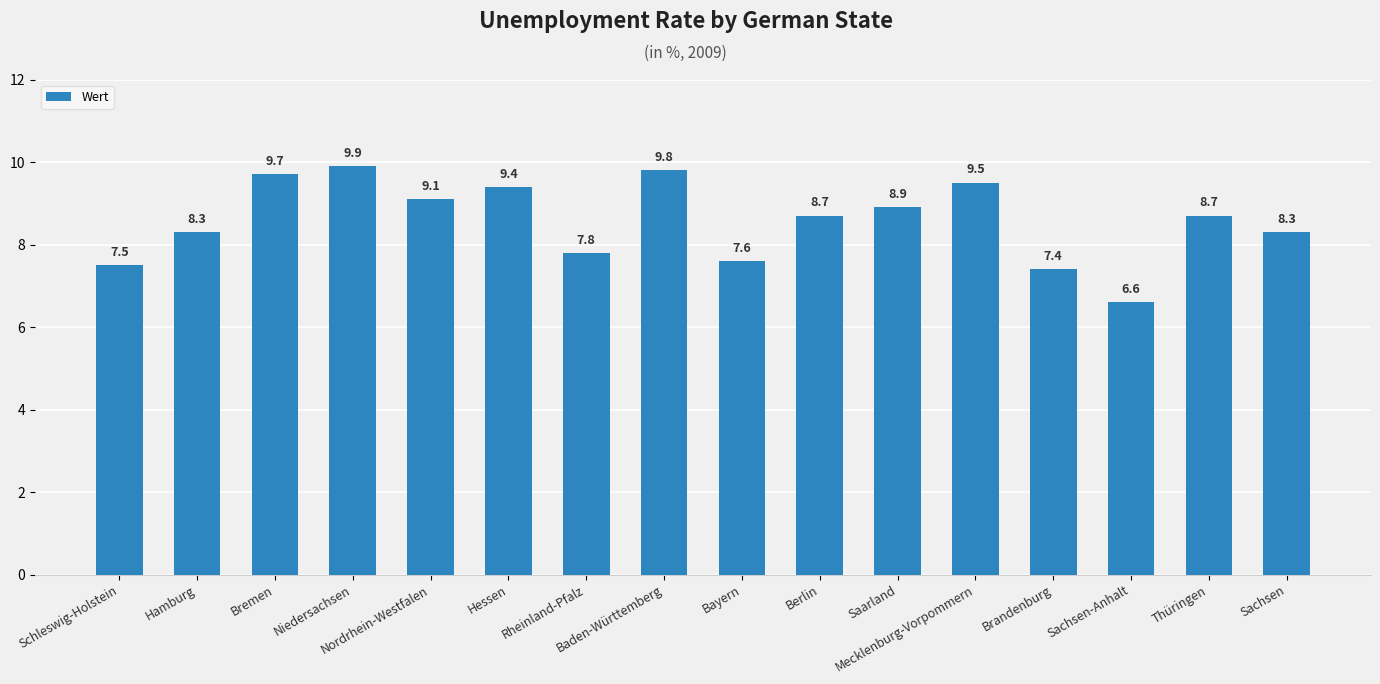

Reading left to right, list all the values displayed in this chart.

Schleswig-Holstein=7.5	Hamburg=8.3	Bremen=9.7	Niedersachsen=9.9	Nordrhein-Westfalen=9.1	Hessen=9.4	Rheinland-Pfalz=7.8	Baden-Württemberg=9.8	Bayern=7.6	Berlin=8.7	Saarland=8.9	Mecklenburg-Vorpommern=9.5	Brandenburg=7.4	Sachsen-Anhalt=6.6	Thüringen=8.7	Sachsen=8.3